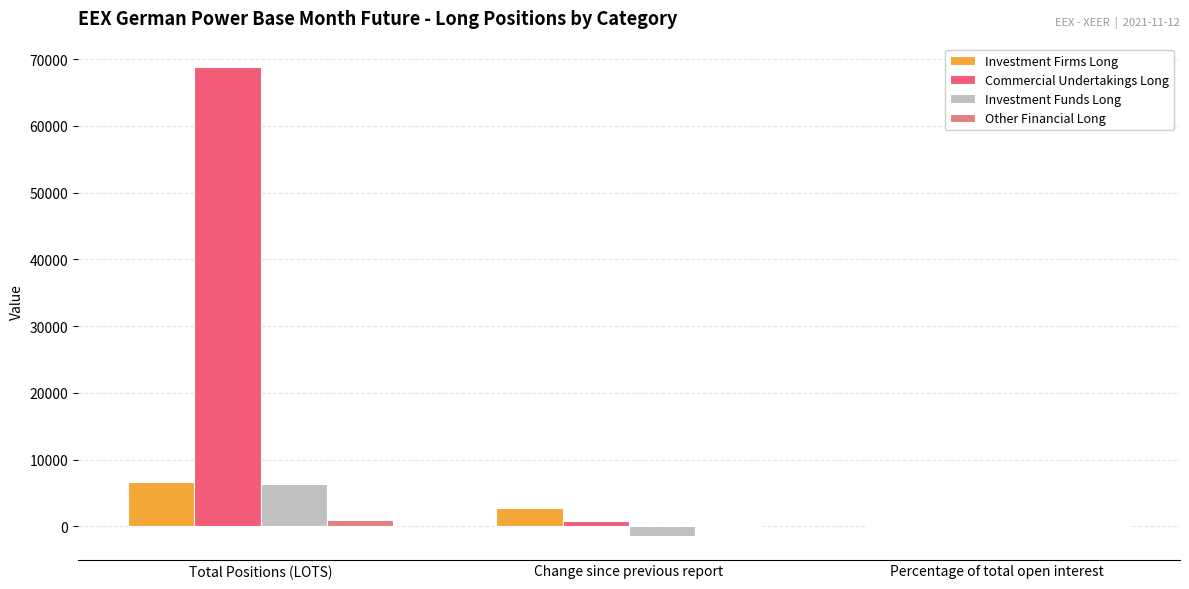

Between Change since previous report and Percentage of total open interest, which series saw the biggest shift?

Investment Firms Long